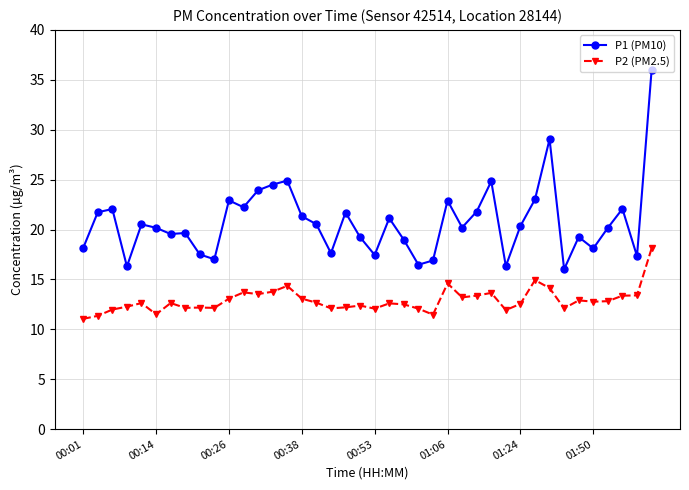

Which series has the largest range (max minus min)?

P1 (PM10)